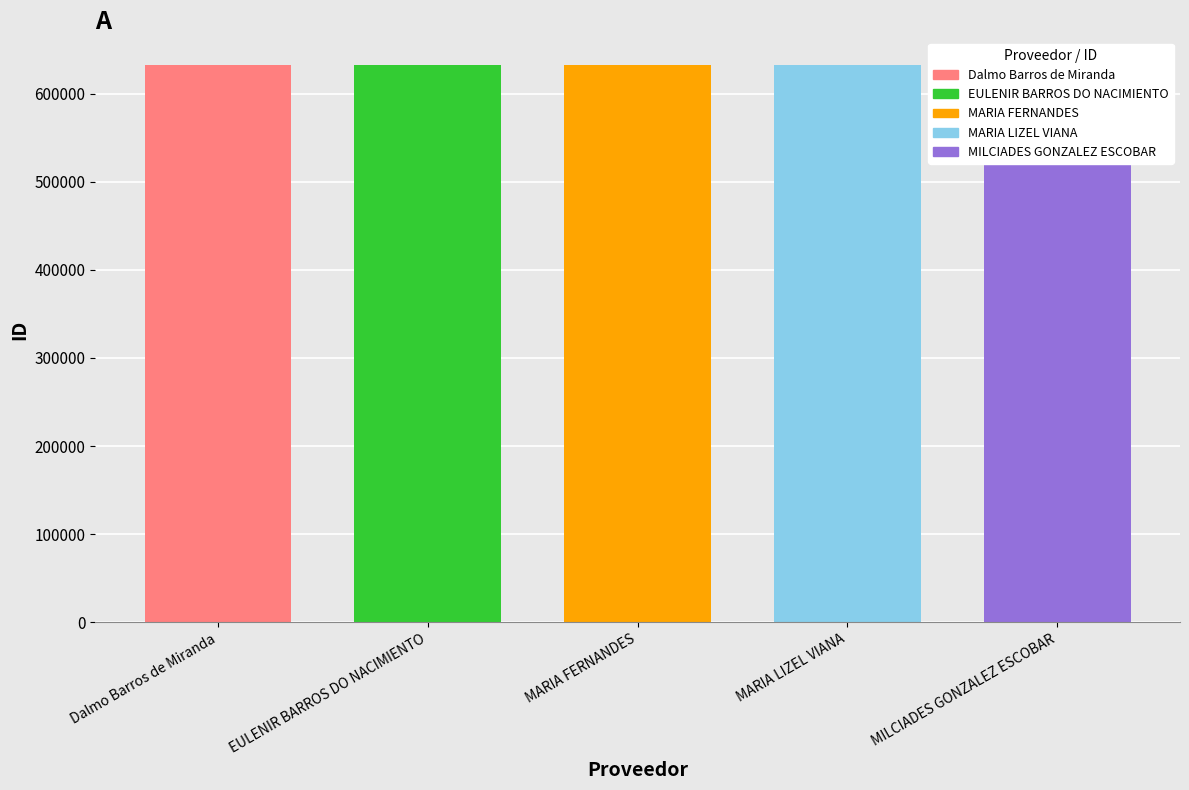

What is the value of the 3rd bar from the left?

632387